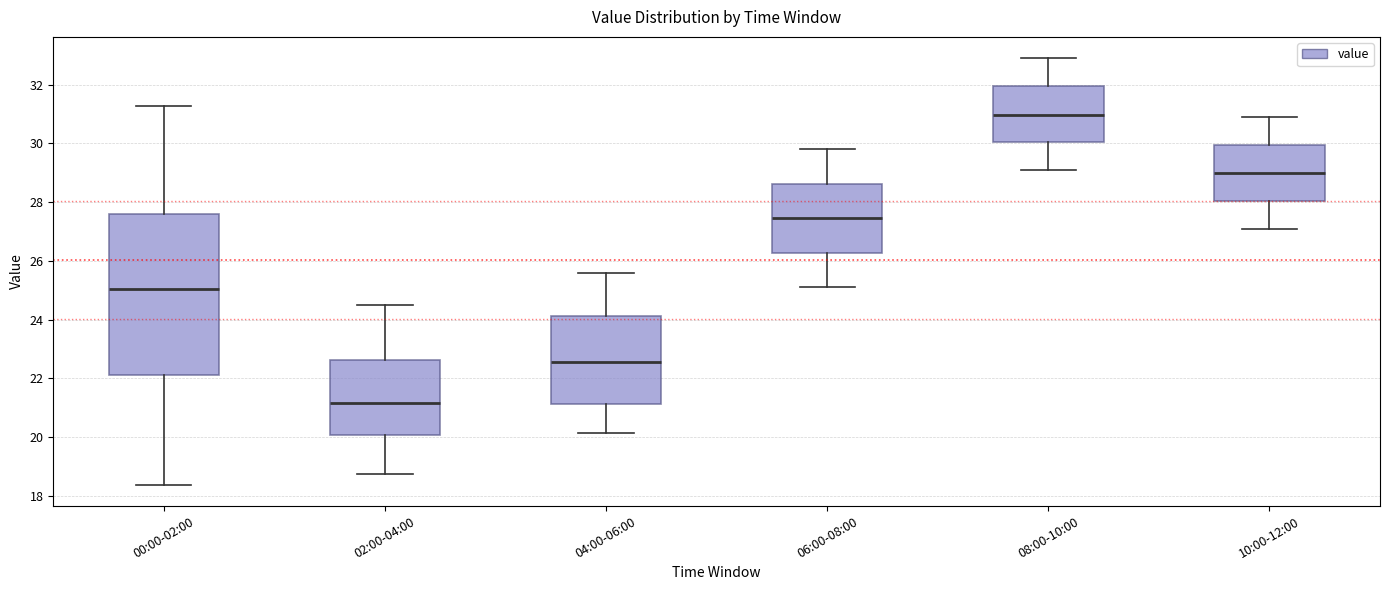

Reading left to right, read every box against the y-axis: the position of its median line, the range the box covers, and the ends of its whiskers. The values are not printed on the chart, so give them approximately, as read against the axis.

00:00-02:00: median 25.0, box 22.2 to 27.6, whiskers 18.4 to 31.2
02:00-04:00: median 21.2, box 20.0 to 22.6, whiskers 18.8 to 24.6
04:00-06:00: median 22.6, box 21.2 to 24.2, whiskers 20.2 to 25.6
06:00-08:00: median 27.4, box 26.2 to 28.6, whiskers 25.2 to 29.8
08:00-10:00: median 31.0, box 30.0 to 32.0, whiskers 29.2 to 33.0
10:00-12:00: median 29.0, box 28.0 to 30.0, whiskers 27.2 to 31.0